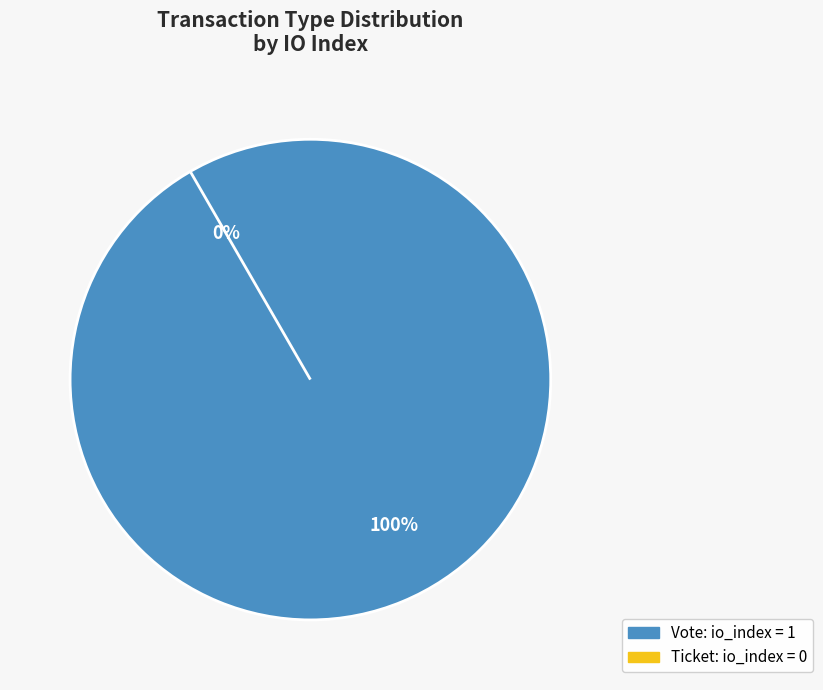

Is there any slice that represents more than half of the pie?

Yes